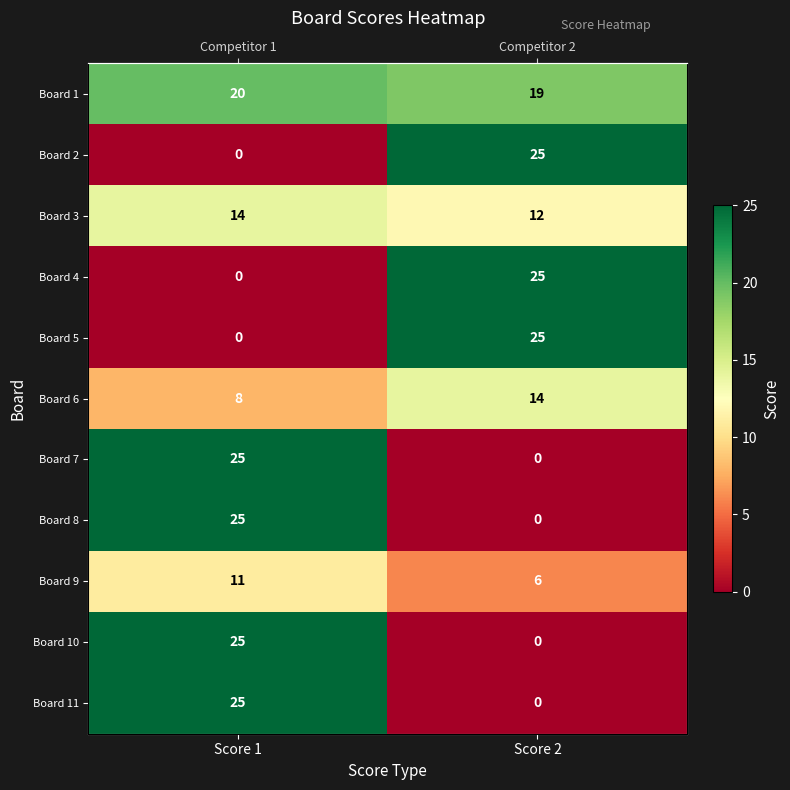

Rank the series by their maximum value, from lowest to highest.

Board 9, Board 3, Board 6, Board 1, Board 2, Board 4, Board 5, Board 7, Board 8, Board 10, Board 11